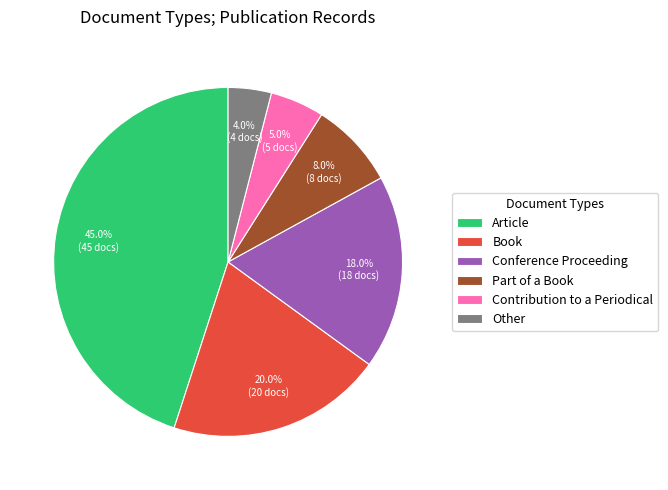

To the nearest percent, what is the difference between the largest and smallest slice percentages?

41%